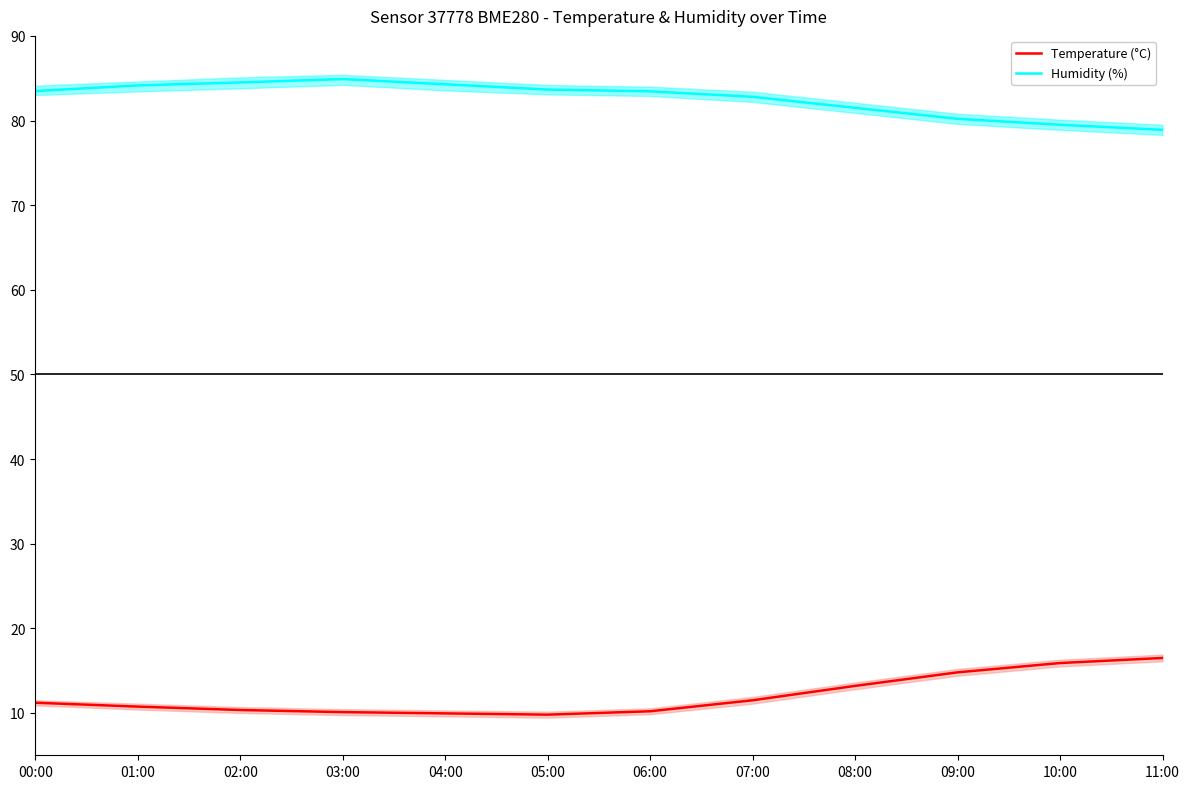

What is the value of the humidity mean point at the 3rd from the left?

84.5